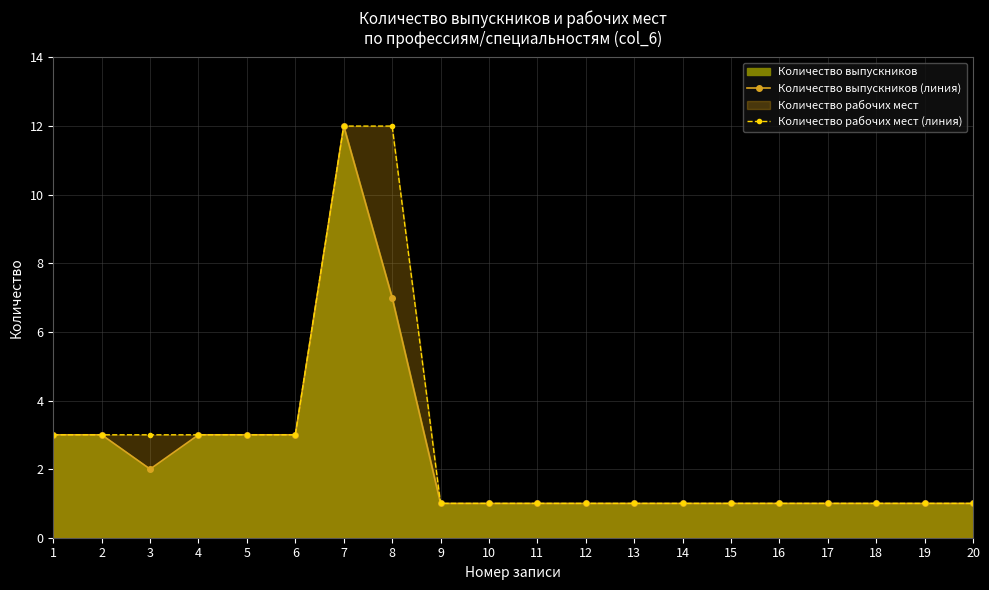

True or false: Количество выпускников (линия) and Количество рабочих мест (линия) intersect in this chart.

False